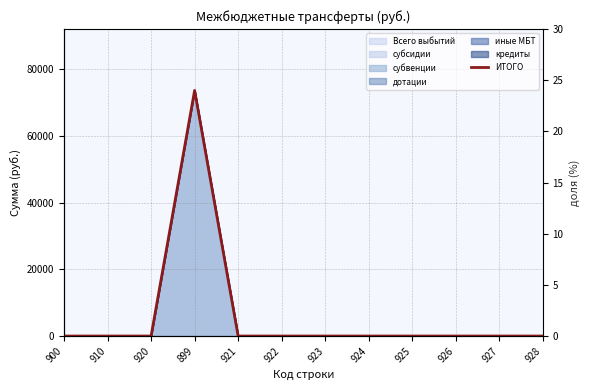

What is the label of the 9th point from the right?

899